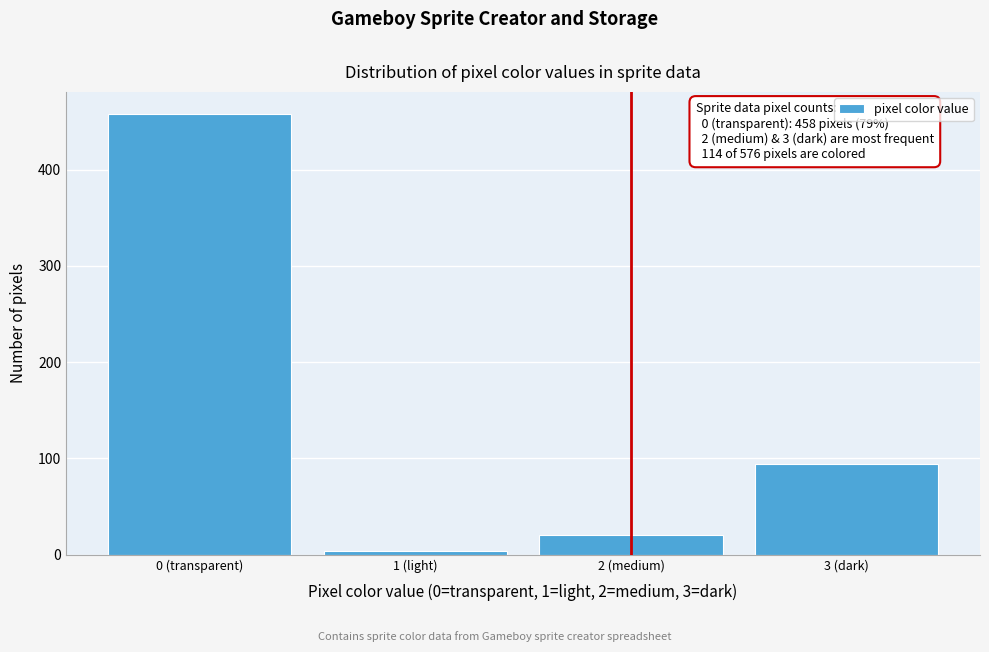

Reading right to left, extract all data points from this chart.

3 (dark)=94	2 (medium)=20	1 (light)=4	0 (transparent)=458